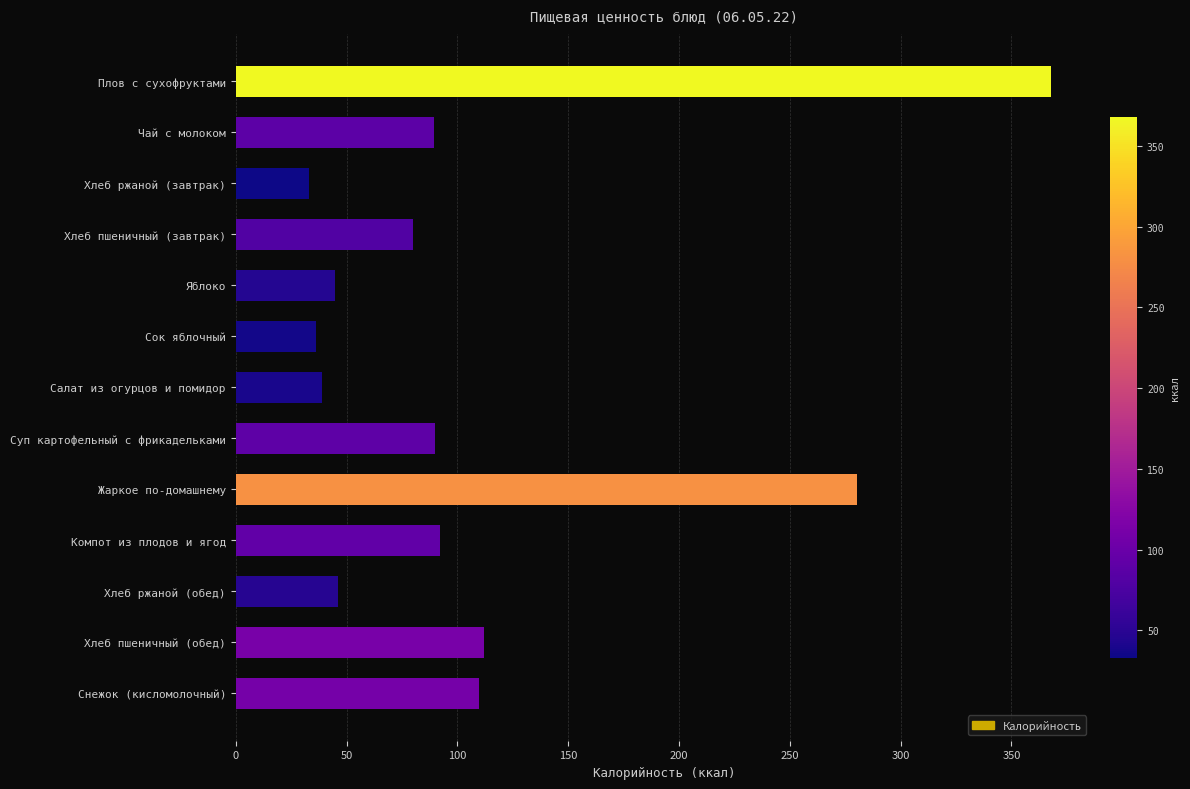

What is the difference between the values at Чай с молоком and Салат из огурцов и помидор?

50.3